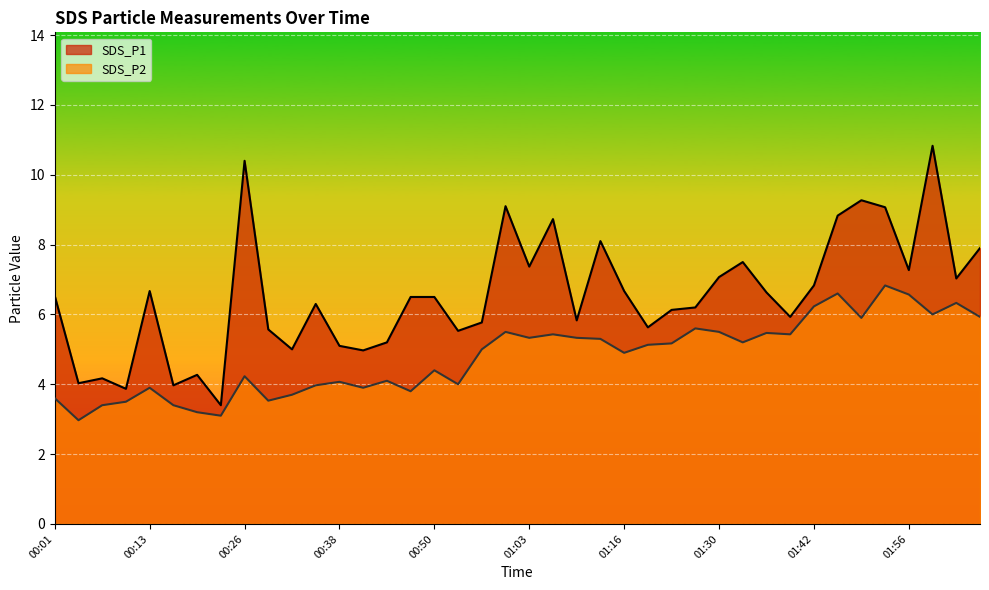

What is the label of the 16th point from the right?

01:16